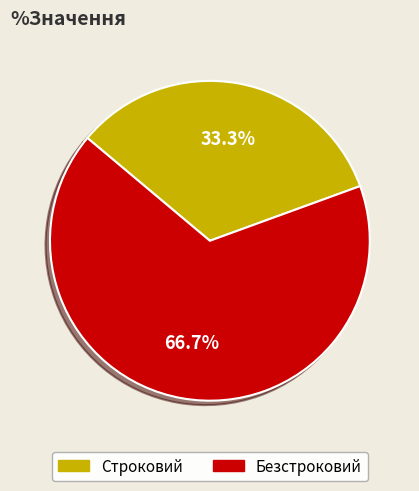

Rank the categories by value from highest to lowest.

Безстроковий, Строковий